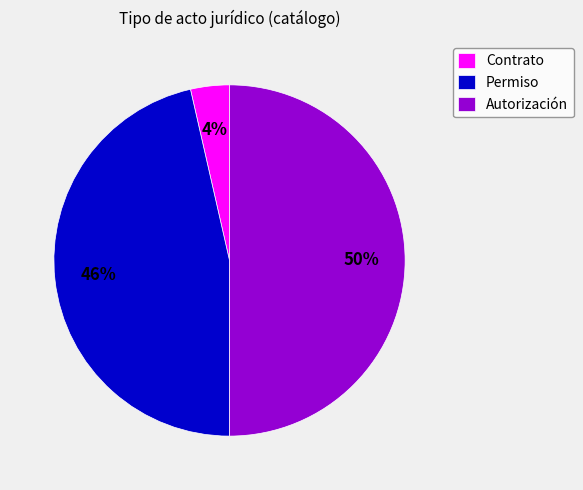

True or false: Permiso accounts for 58% of the total.

False